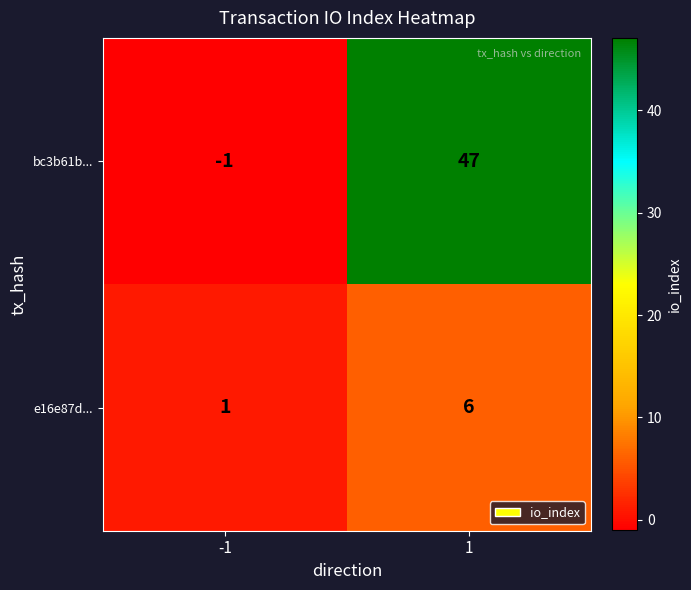

Which series has the largest total across all categories?

bc3b61b...